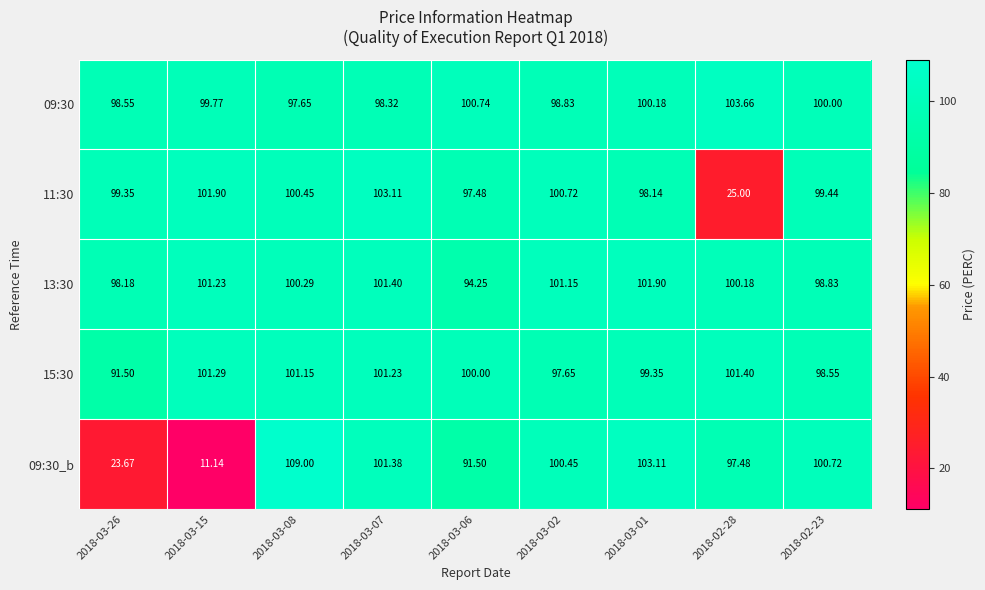

Is the value of 09:30_b at 2018-03-26 greater than the value of 11:30 at 2018-02-23?

No